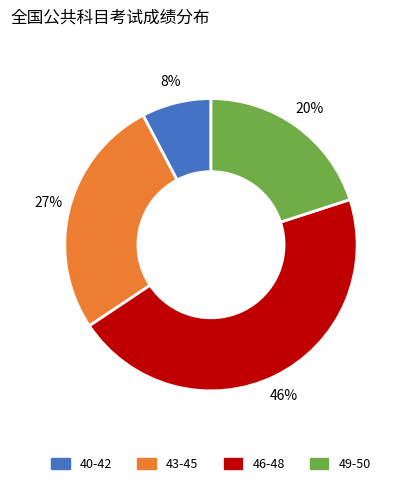

Is 46-48 the majority of the pie?

No